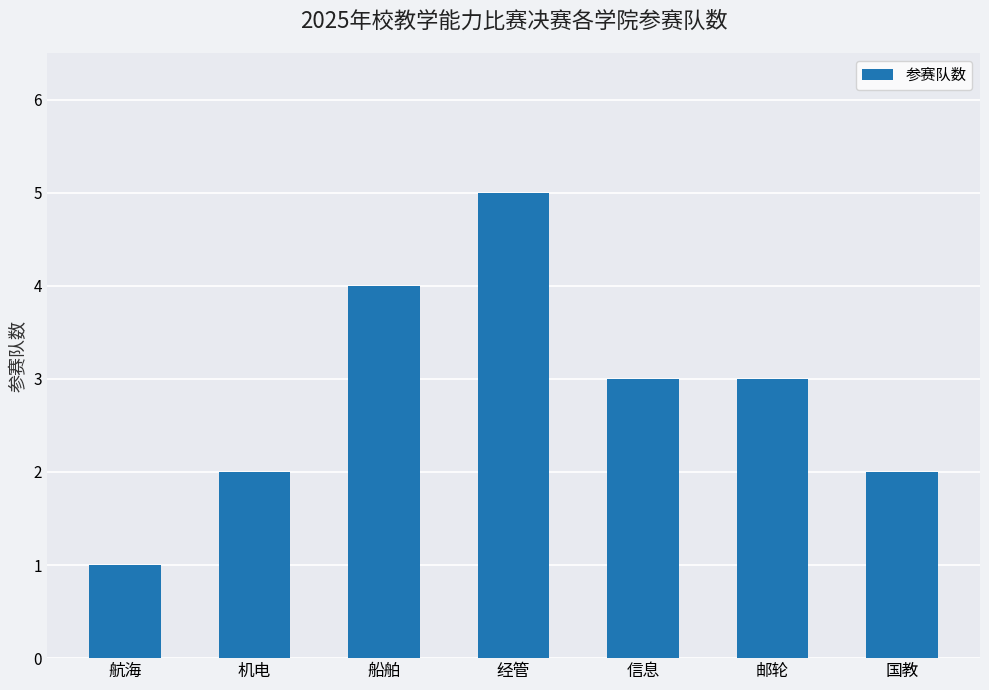

What is the label of the 7th bar from the right?

航海